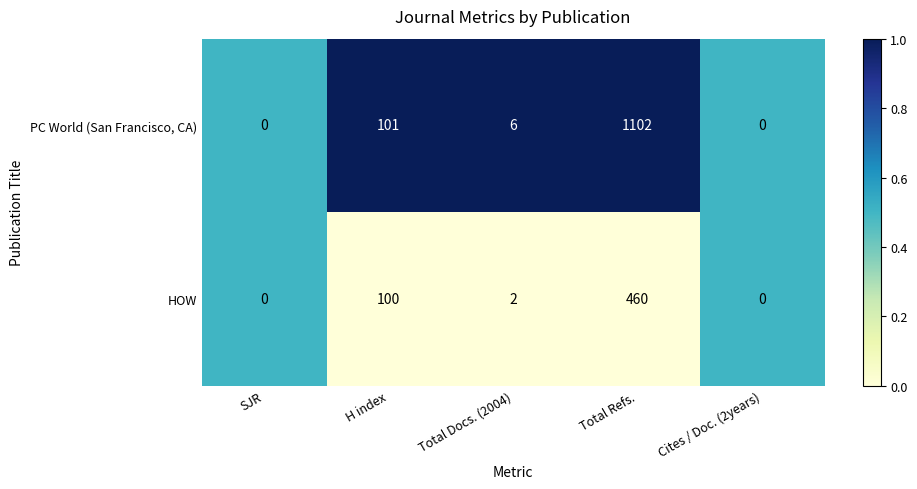

Where is PC World (San Francisco, CA) nearest to the value 551?

H index